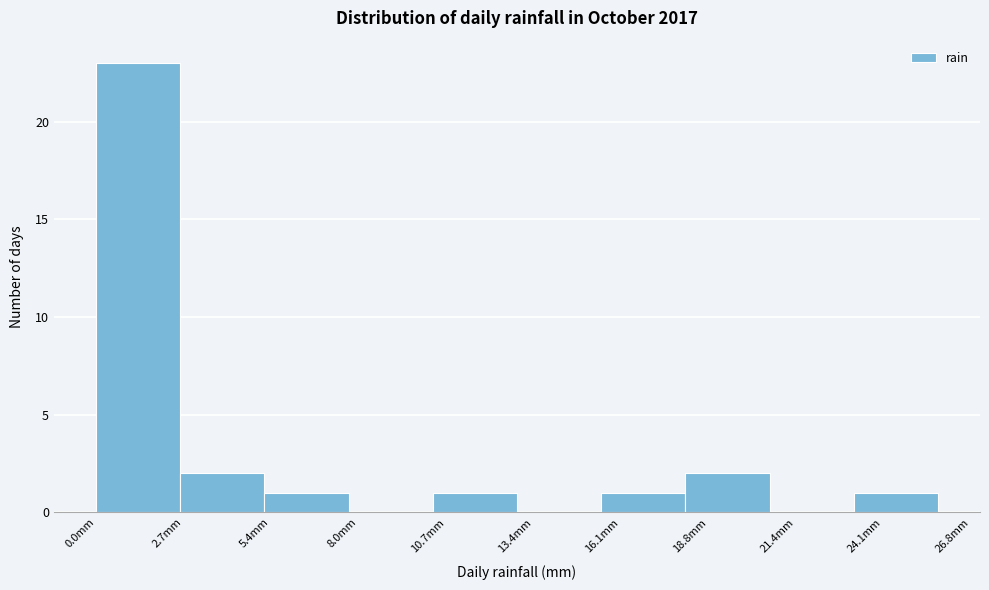

Reading left to right, list every bar in this chart as the range it spans on the x-axis followed by its height. Neither the bar edges nor the heights are printed on the chart, so give them approximately, as read against the axes.

0.0 to 2.5: 23
2.5 to 5.0: 2
5.0 to 7.5: 1
7.5 to 10.5: 0
10.5 to 13.0: 1
13.0 to 15.5: 0
15.5 to 18.0: 1
18.0 to 20.5: 2
20.5 to 23.0: 0
23.0 to 26.0: 1